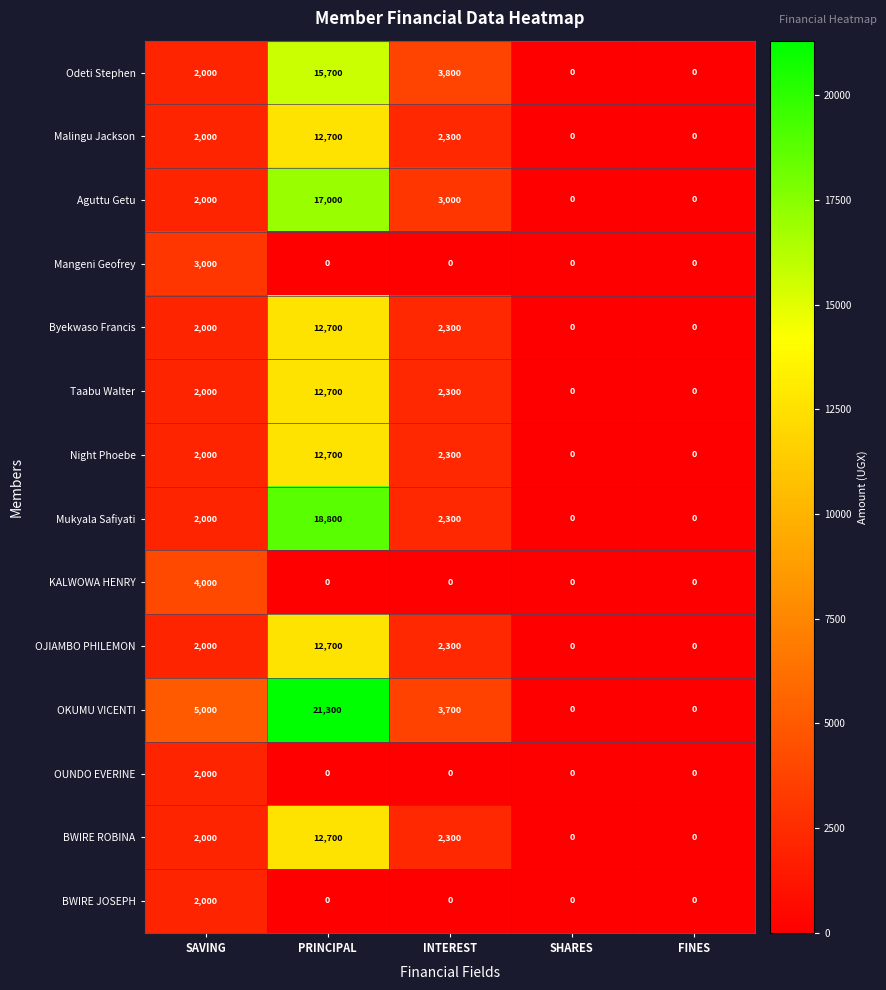

Which series has the largest total across all categories?

OKUMU VICENTI